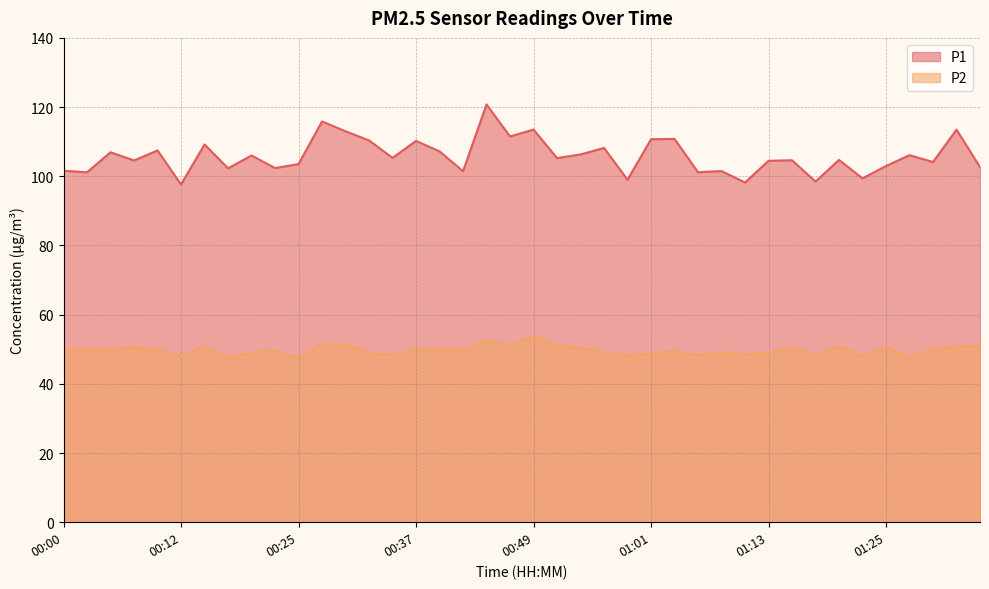

In P1, how many points are higher than both neighbors (excluding endpoints)?

15